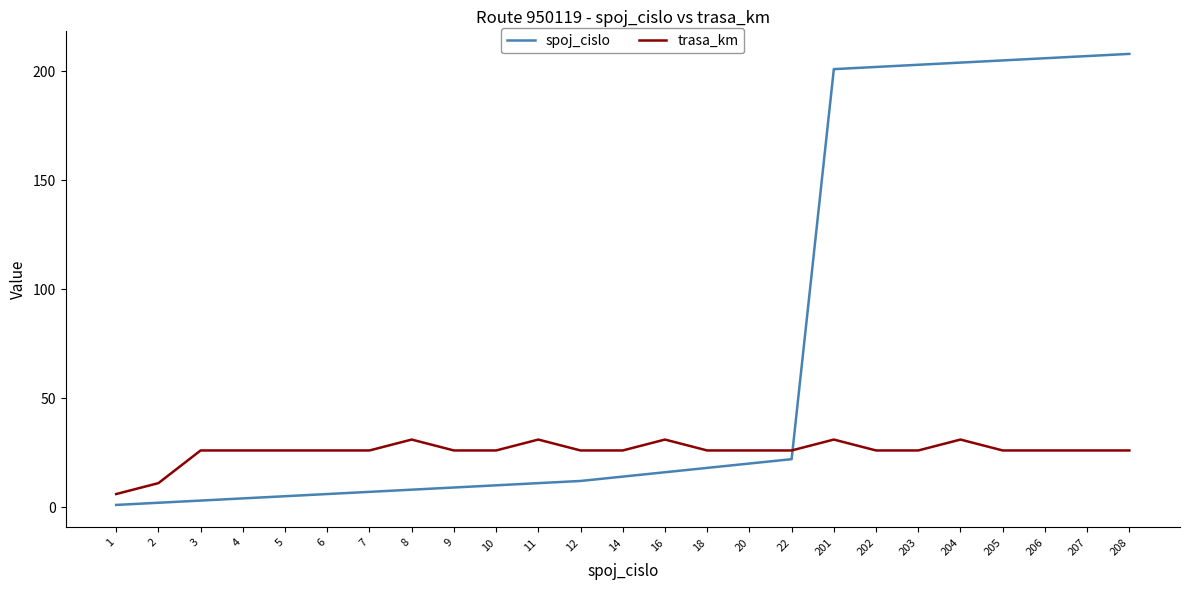

Which series has the largest range (max minus min)?

spoj_cislo